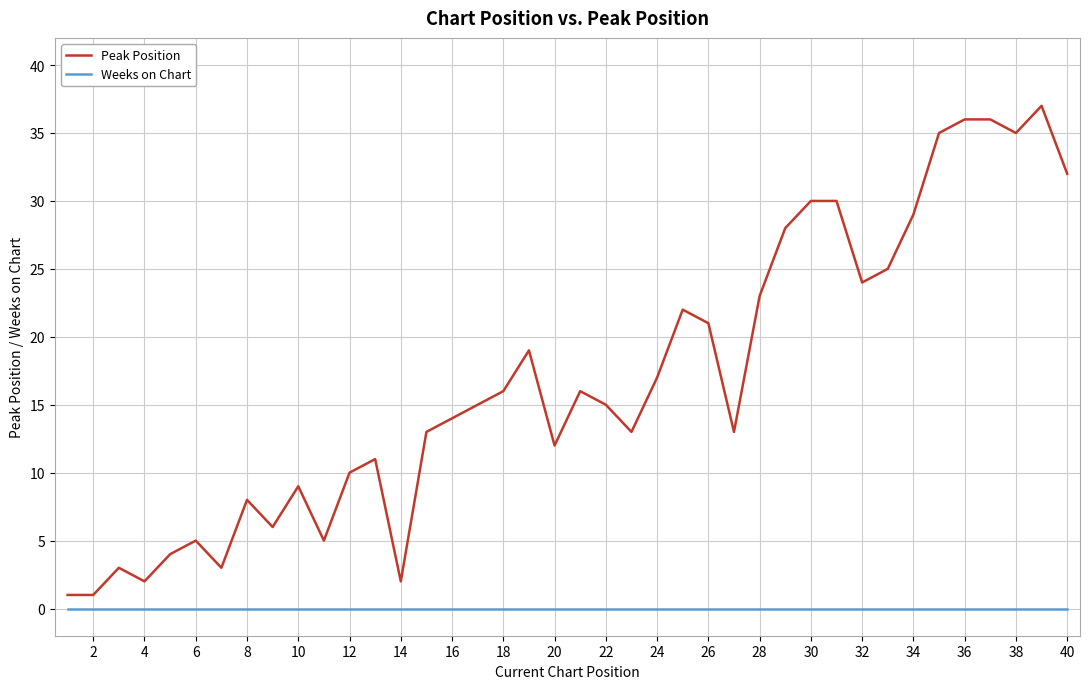

Which series has the largest total across all categories?

Peak Position